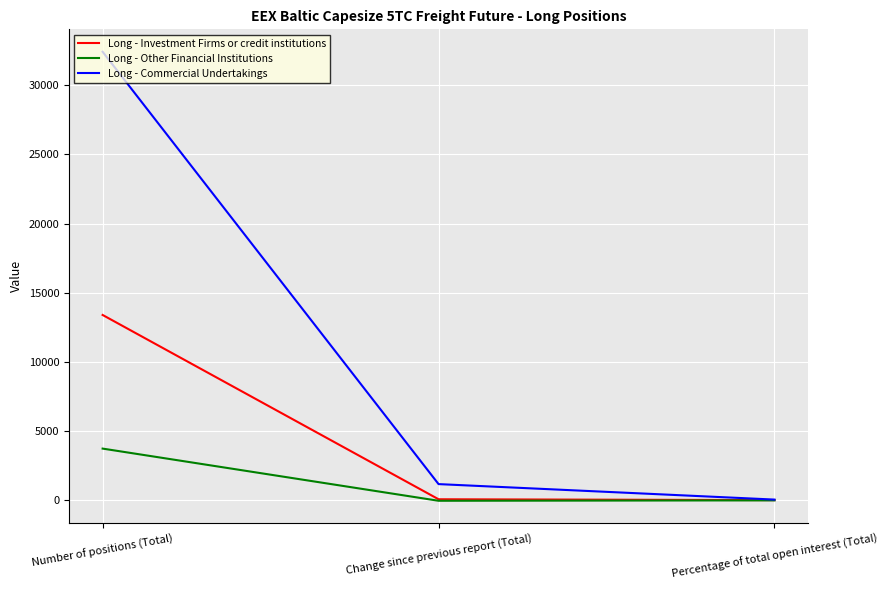

What position from the right is Percentage of total open interest (Total)?

1